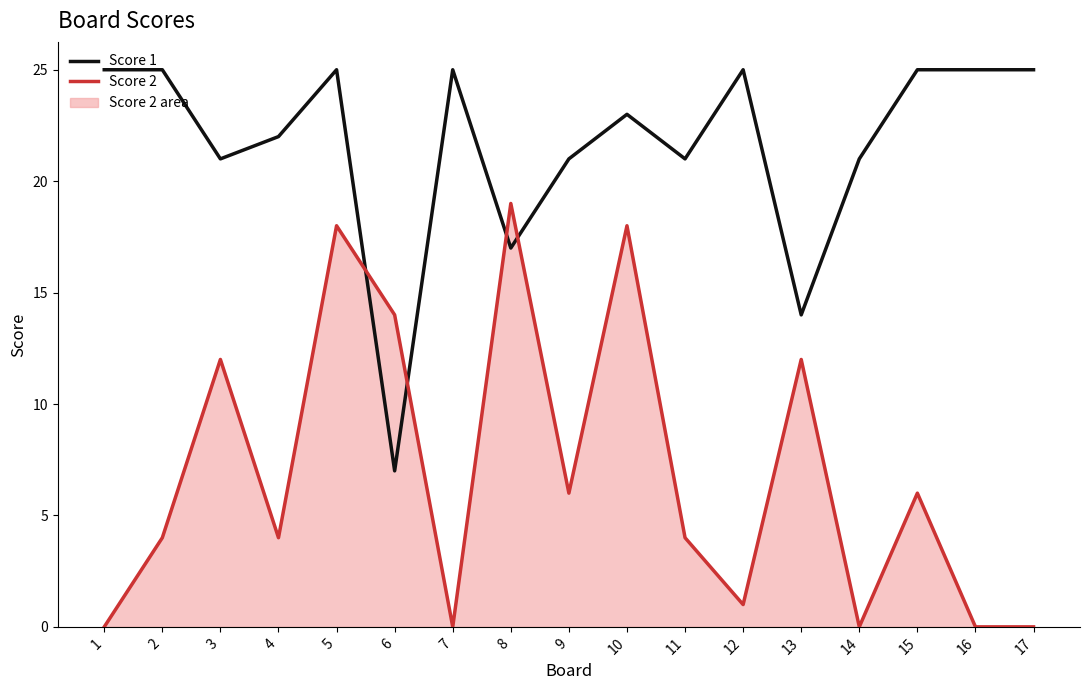

Rank the series by their average value, from highest to lowest.

Score 1, Score 2